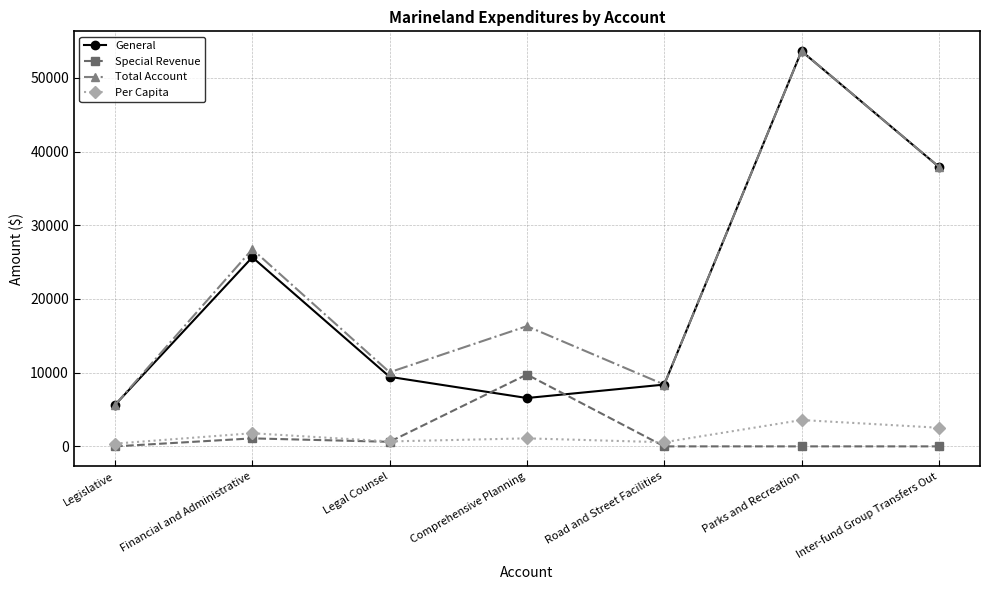

At which category is the sum across all series the highest?

Parks and Recreation